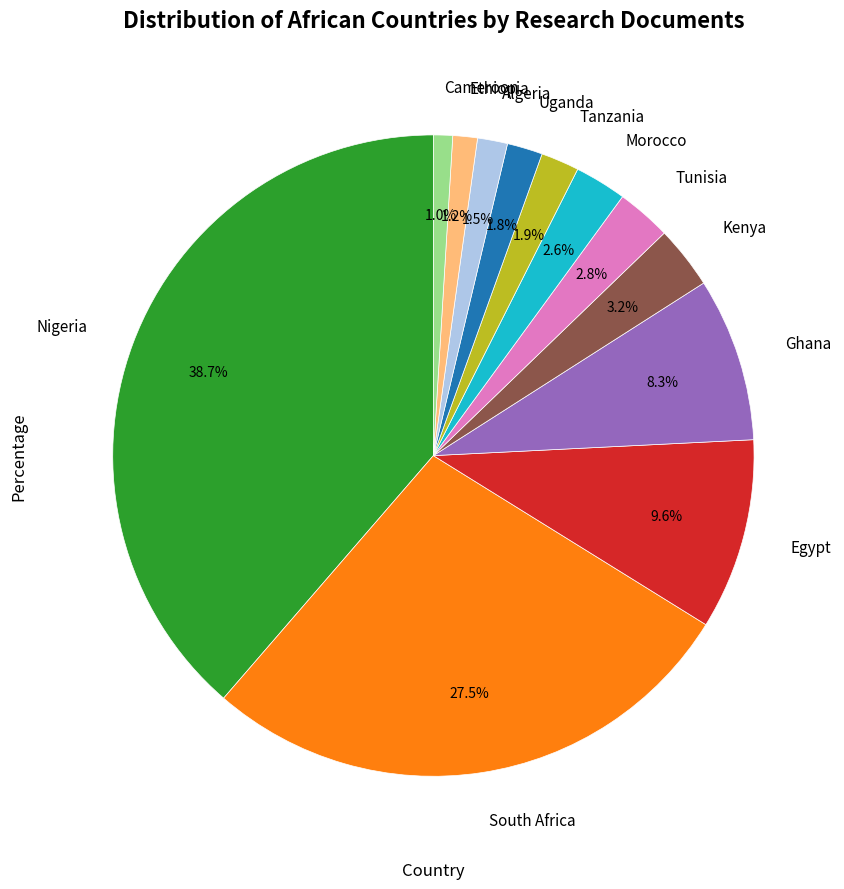

What percentage is the Egypt slice, to the nearest percent?

10%